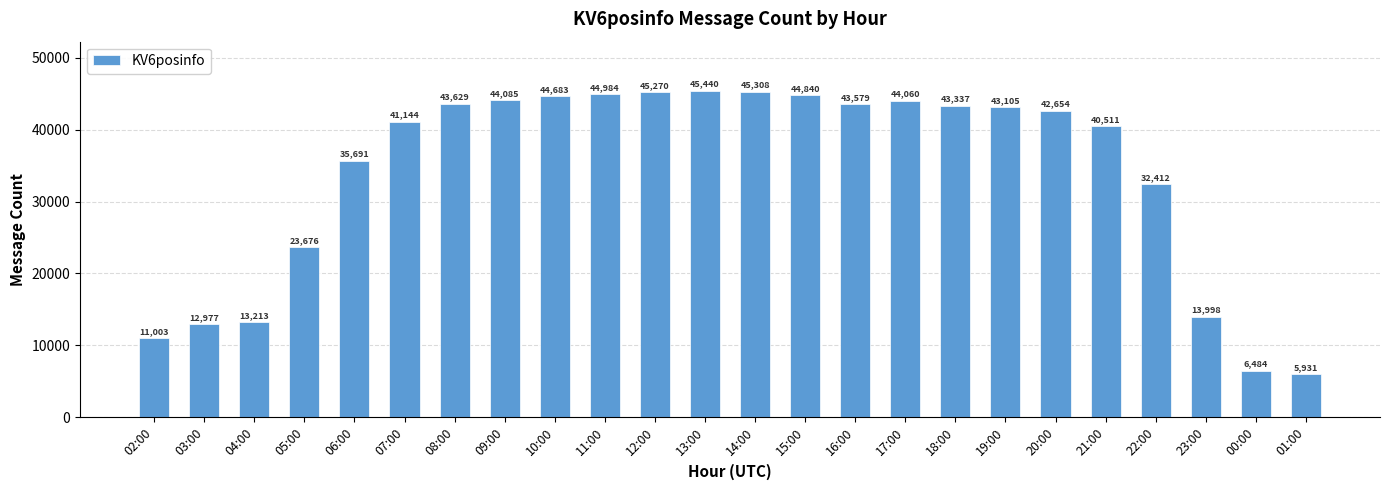

At which label does the data first exceed 43105?

08:00